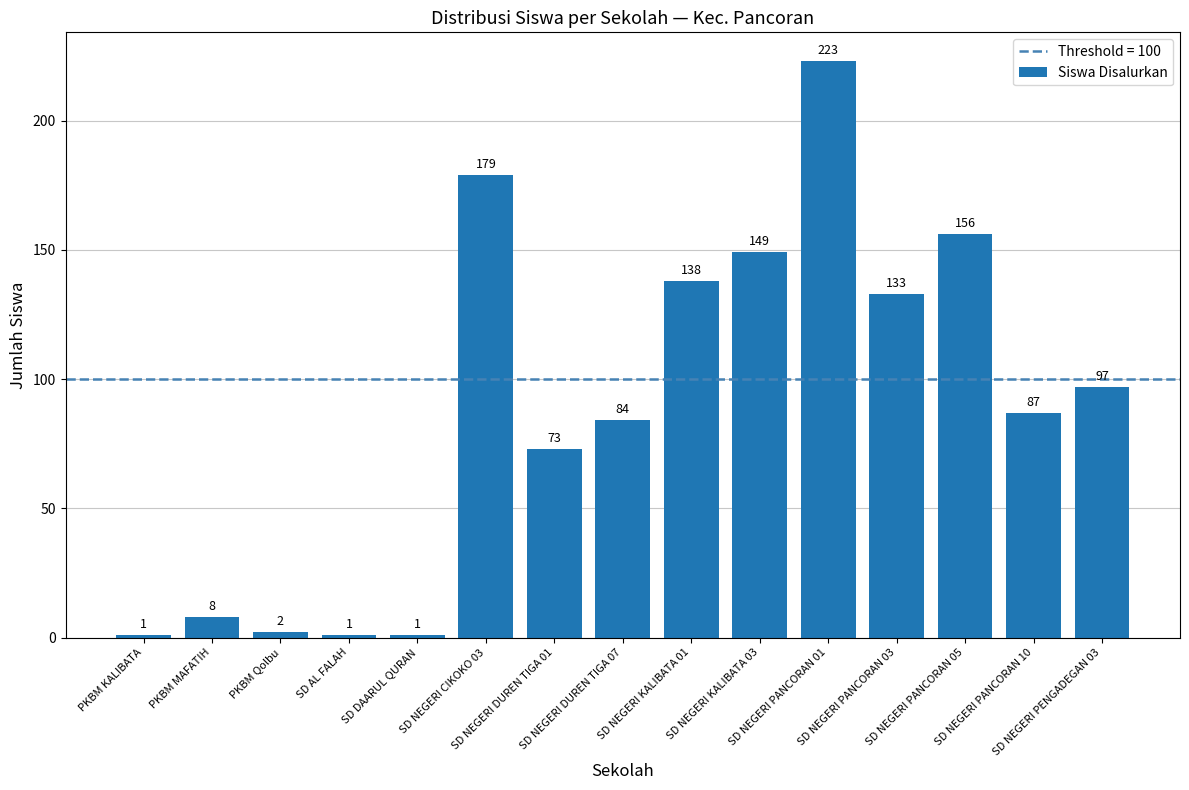

Reading left to right, extract all data points from this chart.

PKBM KALIBATA=1	PKBM MAFATIH=8	PKBM Qolbu=2	SD AL FALAH=1	SD DAARUL QURAN=1	SD NEGERI CIKOKO 03=179	SD NEGERI DUREN TIGA 01=73	SD NEGERI DUREN TIGA 07=84	SD NEGERI KALIBATA 01=138	SD NEGERI KALIBATA 03=149	SD NEGERI PANCORAN 01=223	SD NEGERI PANCORAN 03=133	SD NEGERI PANCORAN 05=156	SD NEGERI PANCORAN 10=87	SD NEGERI PENGADEGAN 03=97